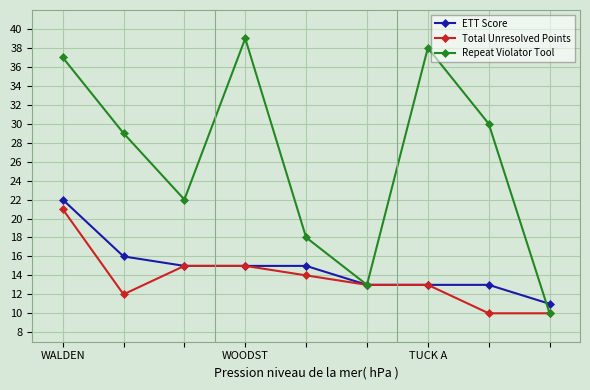

What is the value of the Total Unresolved Points point at the 7th from the left?

13